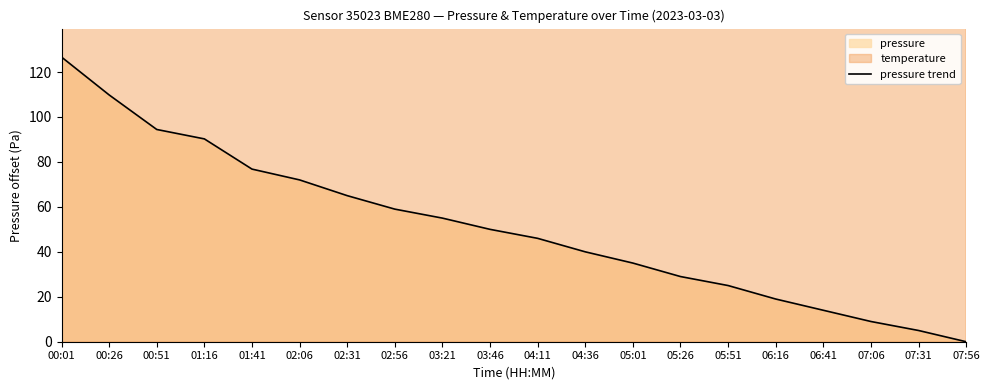

Where does the data first go above 50?

00:01